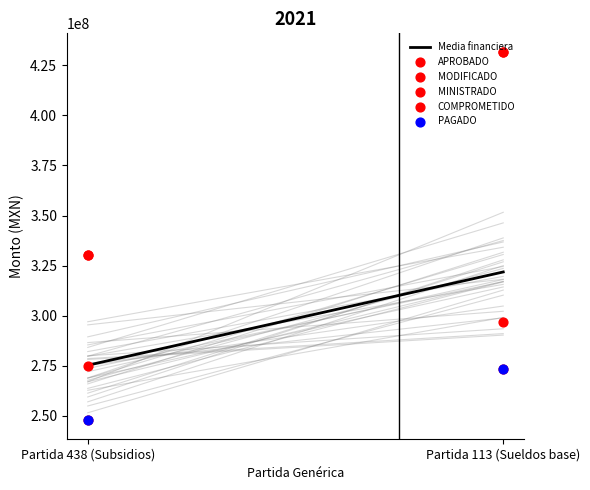

At which category is the sum across all series the highest?

Partida 113 (Sueldos base)